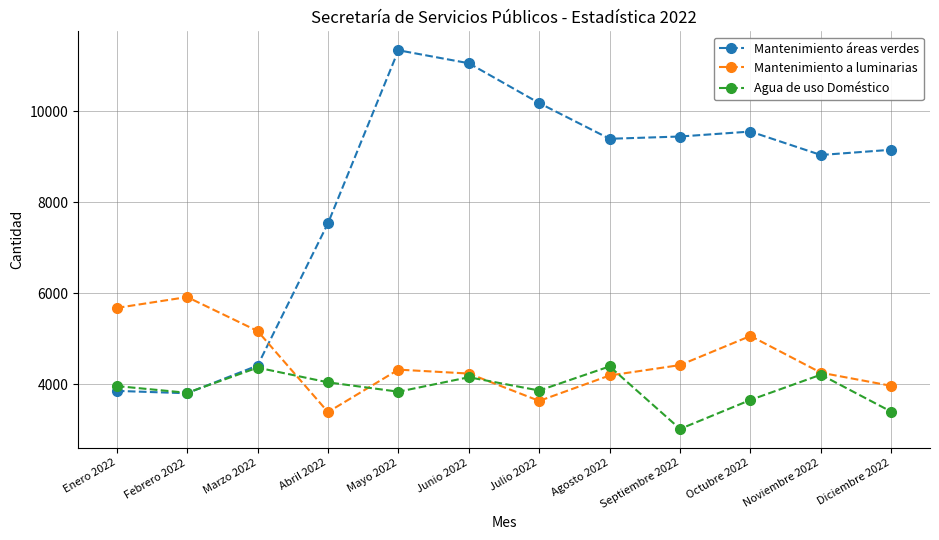

What position from the left is Octubre 2022?

10